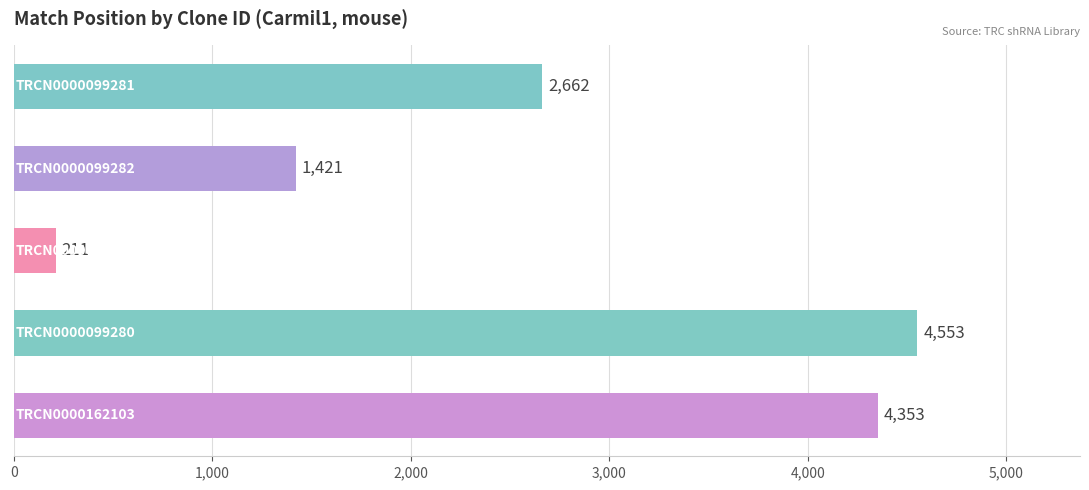

How many bars are there in total?

5